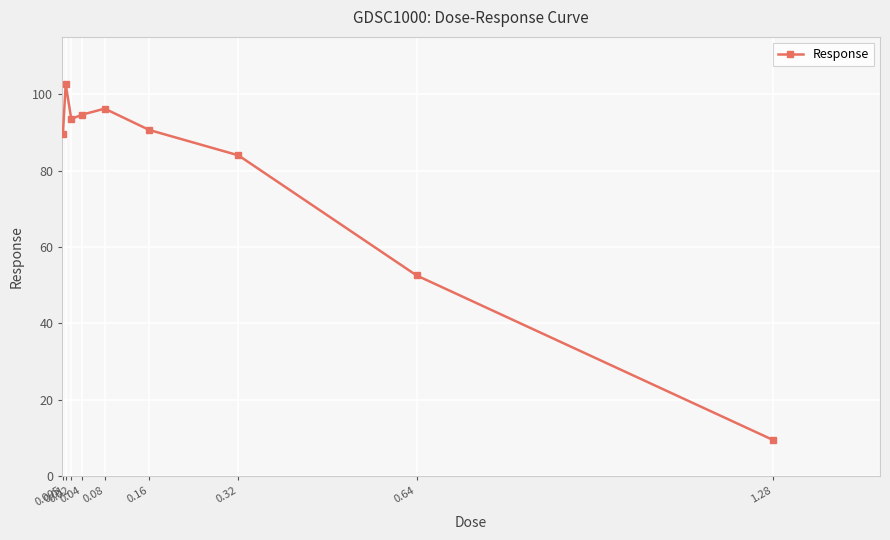

What is the minimum value shown in the chart?

9.5